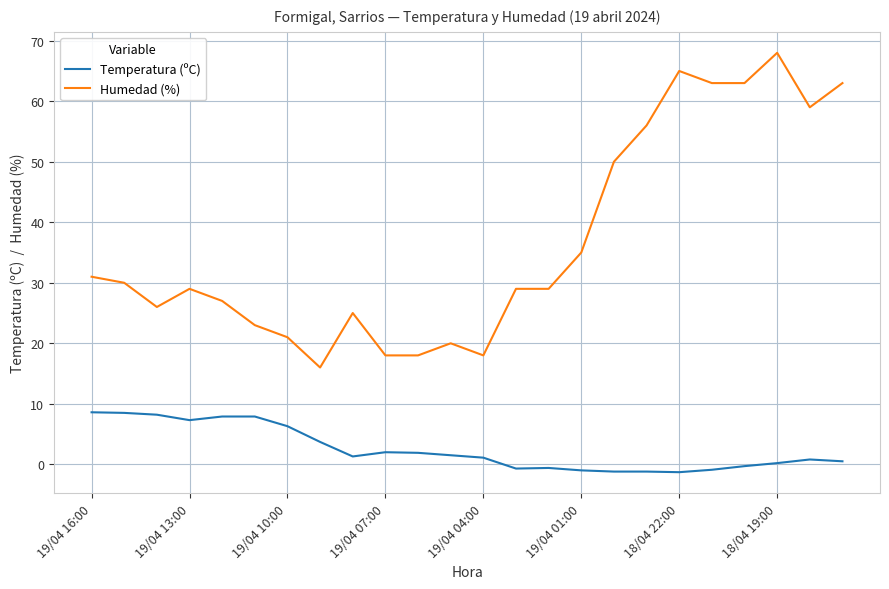

Does the chart have visible grid lines?

Yes